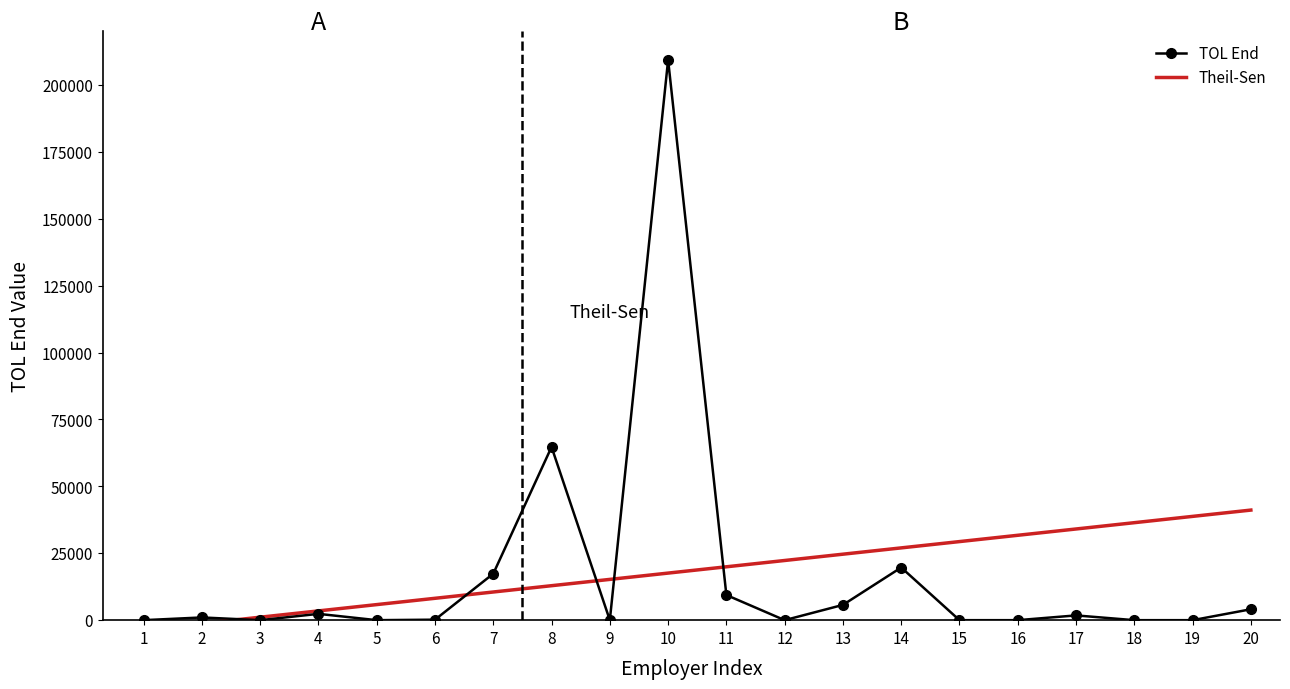

True or false: TOL End has more than 2 interior local peaks.

True